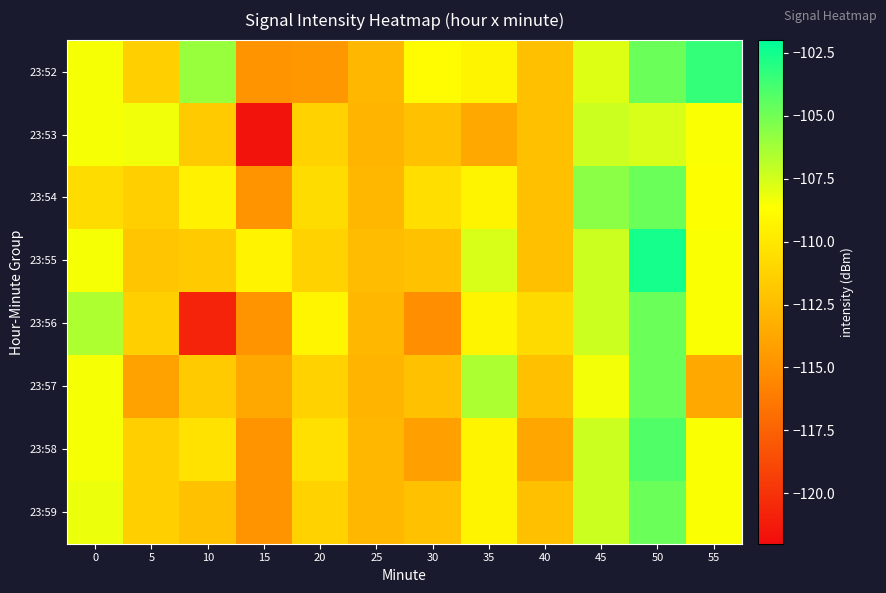

Reading left to right, extract all data points from this chart.

23:52: 0=-108.5	5=-111.4	10=-106.0	15=-114.9	20=-114.6	25=-112.8	30=-108.9	35=-109.3	40=-112.3	45=-107.8	50=-104.8	55=-103.4
23:53: 0=-108.5	5=-108.3	10=-111.8	15=-121.6	20=-111.2	25=-113.0	30=-112.2	35=-113.7	40=-112.3	45=-107.3	50=-107.7	55=-108.6
23:54: 0=-110.7	5=-111.4	10=-109.5	15=-114.9	20=-110.7	25=-112.8	30=-110.6	35=-109.3	40=-112.3	45=-105.7	50=-104.8	55=-108.6
23:55: 0=-108.5	5=-112.0	10=-111.8	15=-109.4	20=-111.2	25=-112.5	30=-112.2	35=-107.6	40=-112.3	45=-107.3	50=-102.6	55=-108.6
23:56: 0=-106.5	5=-111.4	10=-120.8	15=-114.9	20=-109.2	25=-112.8	30=-115.2	35=-109.3	40=-110.8	45=-107.3	50=-104.8	55=-108.6
23:57: 0=-108.5	5=-114.1	10=-111.8	15=-113.7	20=-111.2	25=-113.0	30=-112.2	35=-106.5	40=-112.3	45=-108.4	50=-104.8	55=-113.6
23:58: 0=-108.5	5=-111.4	10=-110.3	15=-114.9	20=-110.4	25=-112.8	30=-114.2	35=-109.3	40=-113.8	45=-107.3	50=-104.1	55=-108.6
23:59: 0=-108.2	5=-111.4	10=-112.2	15=-114.9	20=-111.2	25=-112.8	30=-112.2	35=-109.3	40=-112.3	45=-107.3	50=-104.8	55=-108.6